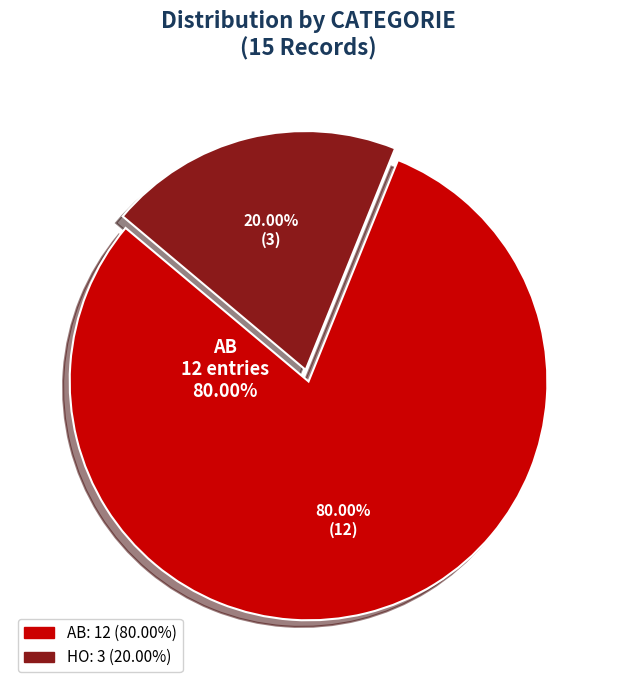

True or false: AB accounts for 80% of the total.

True